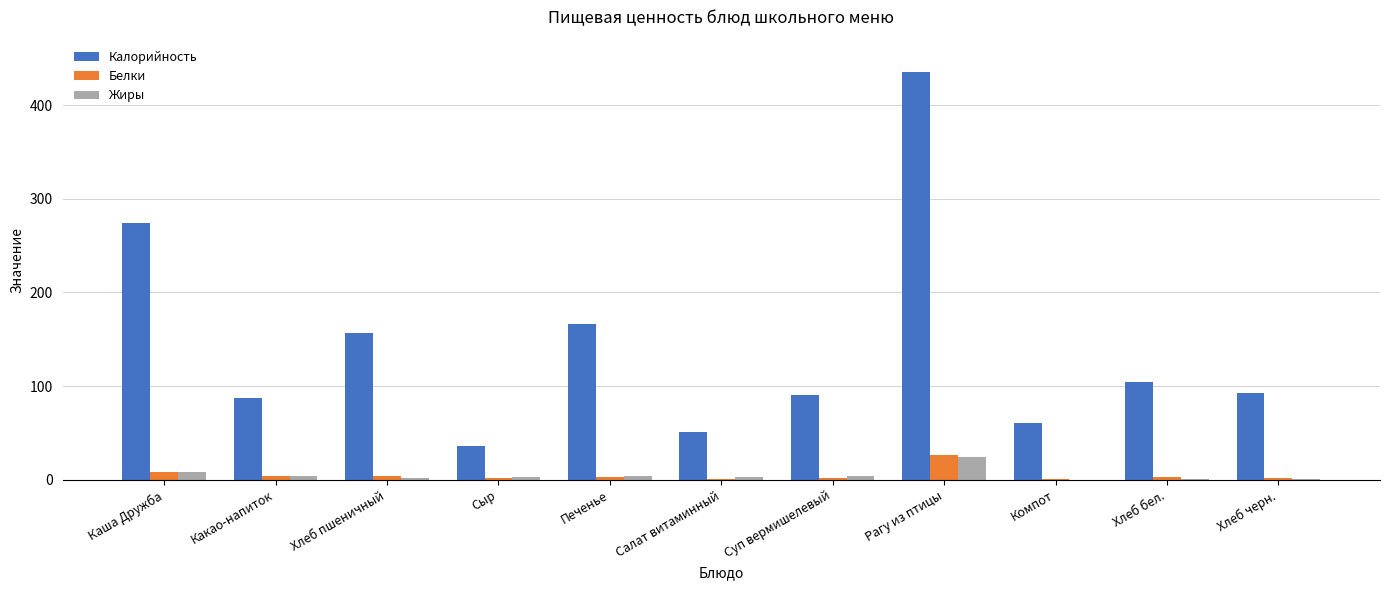

What is the maximum value shown in the chart?

435.0